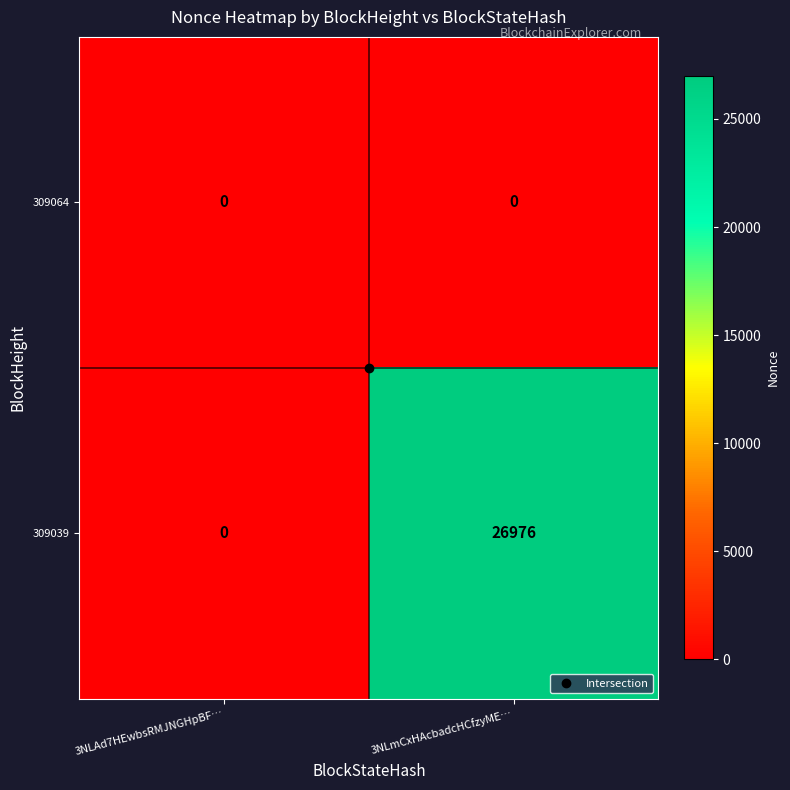

Which label corresponds to the largest value in the chart?

3NLmCxHAcbadcHCfzyME…